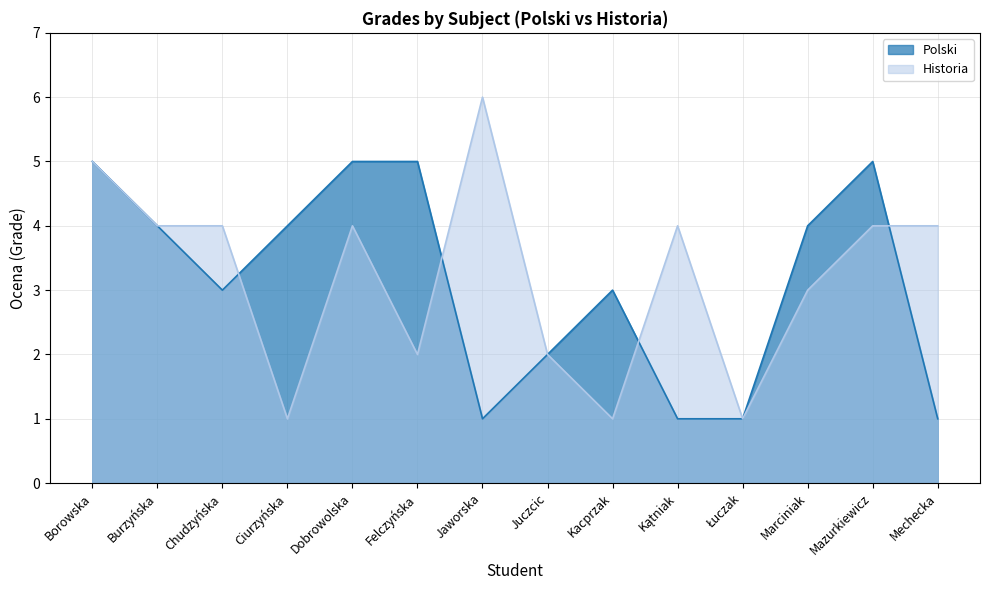

At which category does the chart reach its peak across all series?

Jaworska